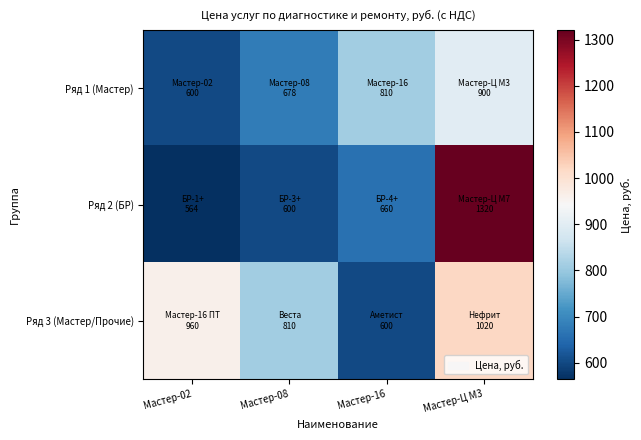

What is the total value across all series at Мастер-08?

2088